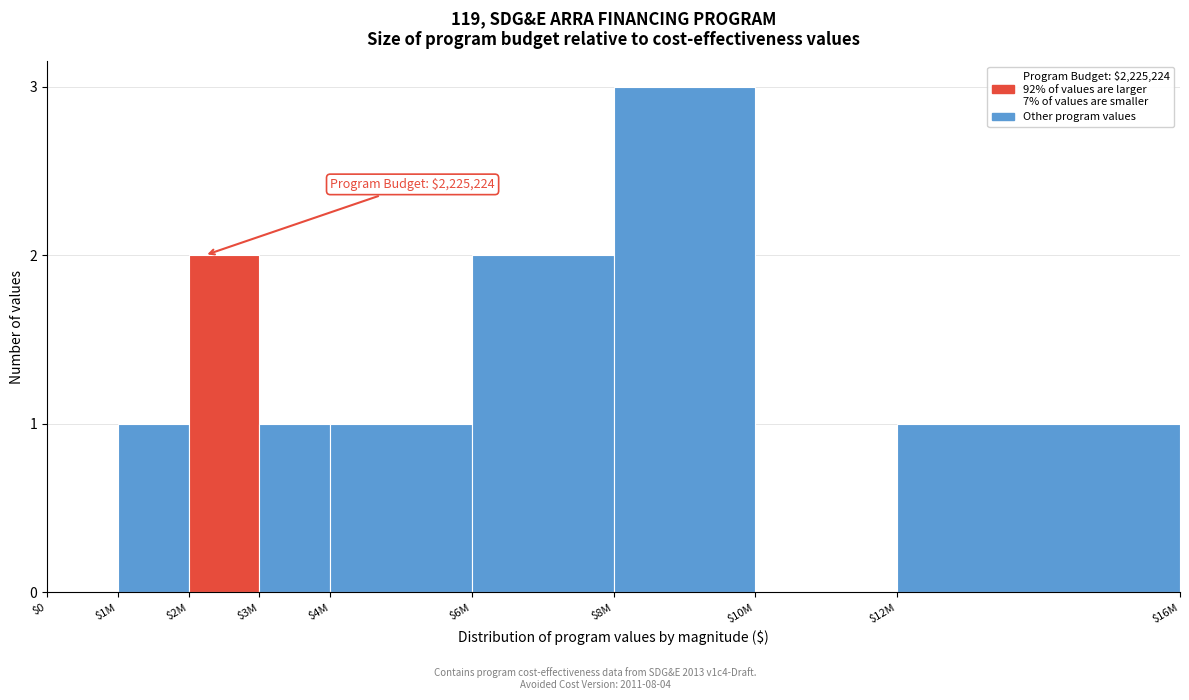

What is the maximum value shown in the chart?

3